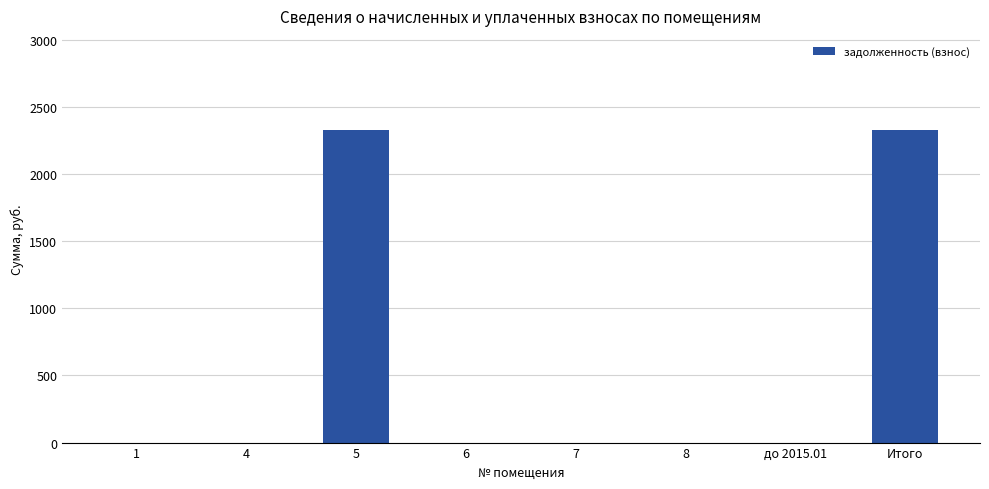

What is the ratio of the value at 5 to the value at Итого?

1.0